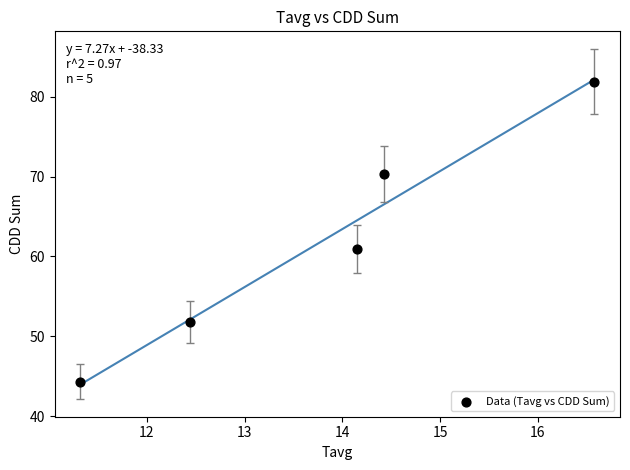

What is the range of X values (max minus min)?

5.3